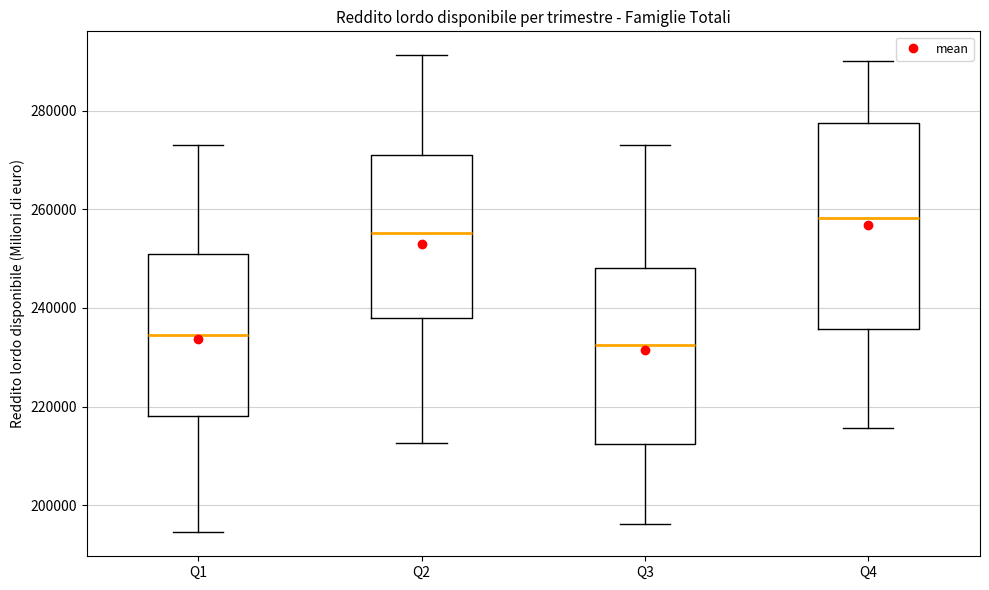

Reading left to right, read every box against the y-axis: the position of its median line, the range the box covers, and the ends of its whiskers. The values are not printed on the chart, so give them approximately, as read against the axis.

Q1: median 234000, box 218000 to 250000, whiskers 194000 to 274000
Q2: median 256000, box 238000 to 270000, whiskers 212000 to 292000
Q3: median 232000, box 212000 to 248000, whiskers 196000 to 274000
Q4: median 258000, box 236000 to 278000, whiskers 216000 to 290000